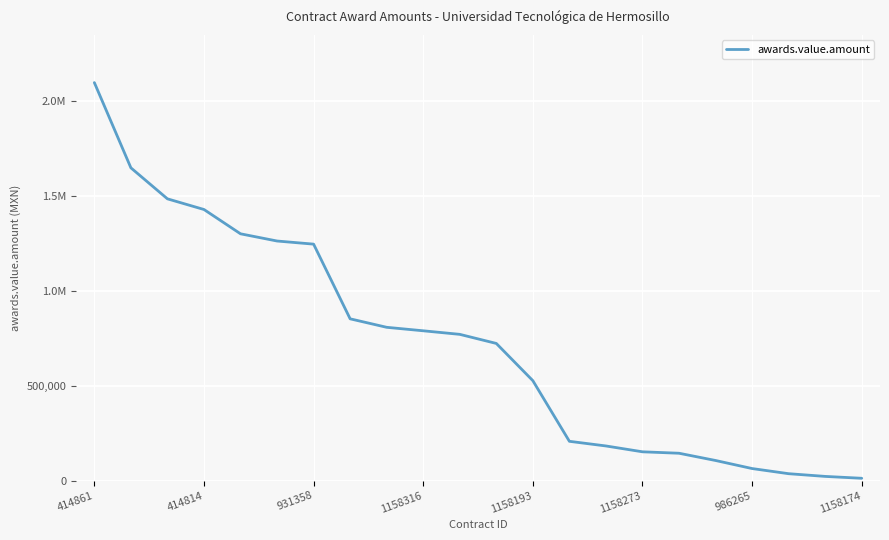

Reading left to right, transcribe all the data shown in this chart.

2096382.5	1647503.0	1484175.0	1428000.0	1300000.0	1262016.0	1245560.0	852200.7	807500.0	789157.5	770400.0	722520.0	526400.0	207047.4	182542.1	151780.0	144180.0	106002.6	63578.6	36464.0	22170.9	12320.0